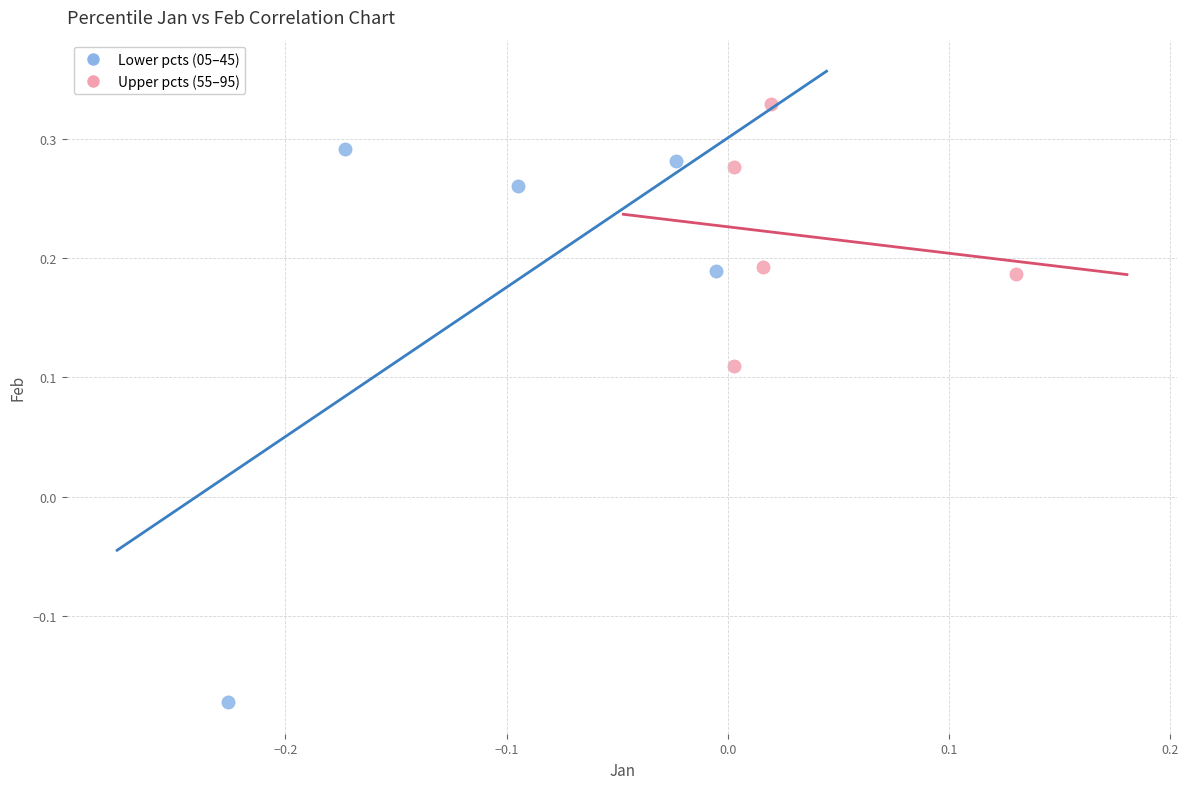

Which series reaches the minimum Y coordinate?

Lower pcts (05–45)